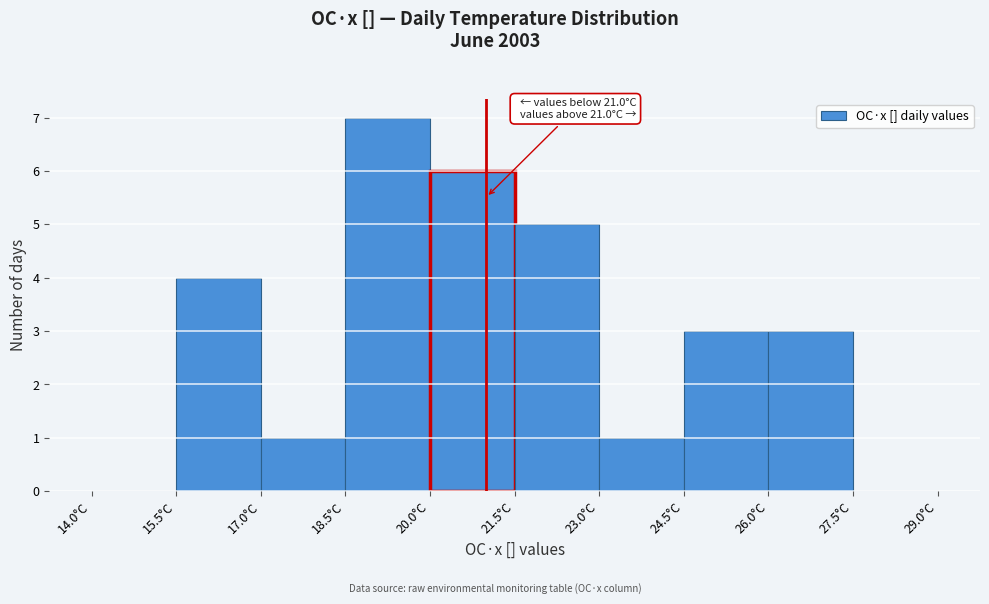

Which range on the x-axis has the tallest bar?

18.5 to 20.0